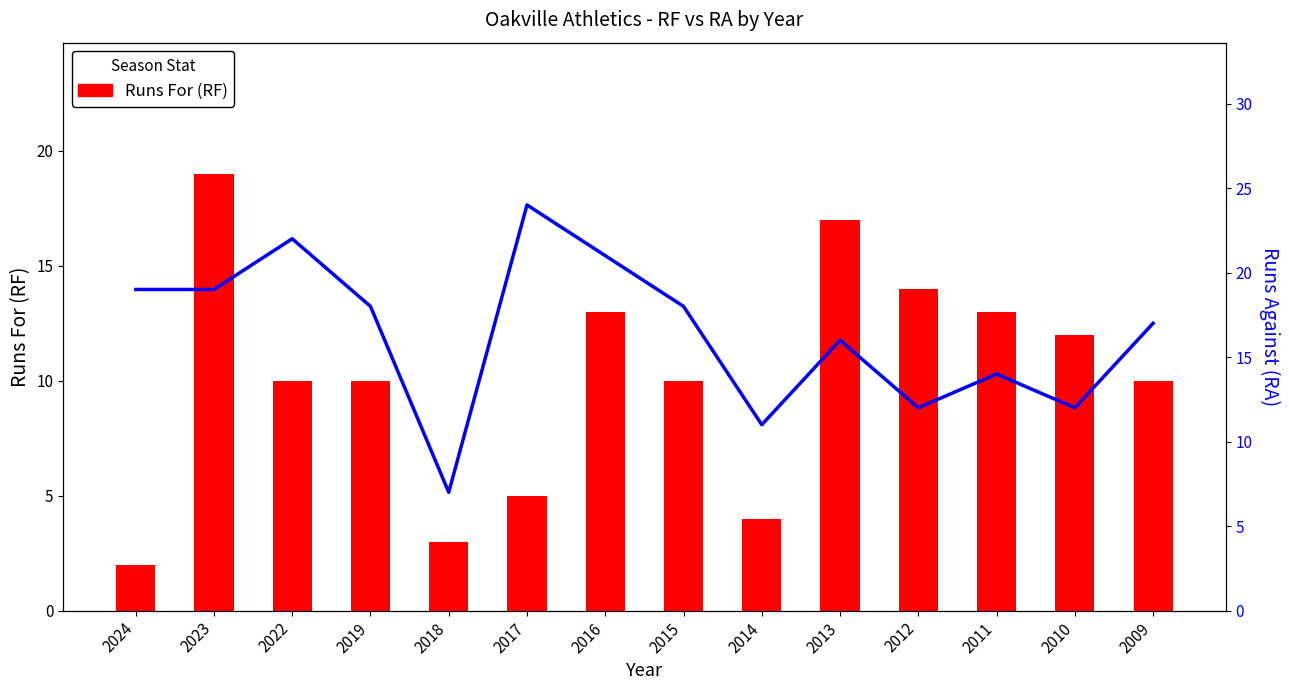

Reading right to left, transcribe all the data shown in this chart.

Runs For (RF): 2009=10	2010=12	2011=13	2012=14	2013=17	2014=4	2015=10	2016=13	2017=5	2018=3	2019=10	2022=10	2023=19	2024=2
Runs Against (RA): 2009=17	2010=12	2011=14	2012=12	2013=16	2014=11	2015=18	2016=21	2017=24	2018=7	2019=18	2022=22	2023=19	2024=19